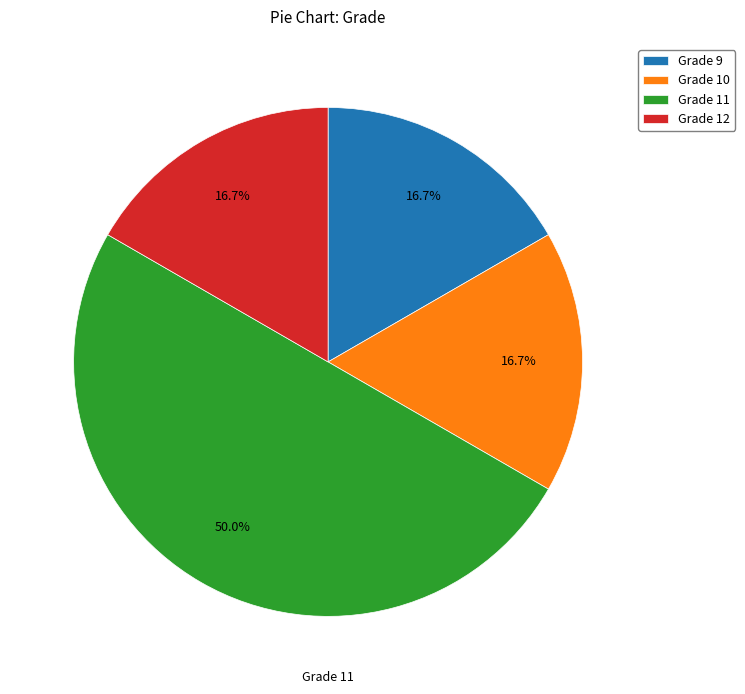

How many slices are in this pie chart?

4